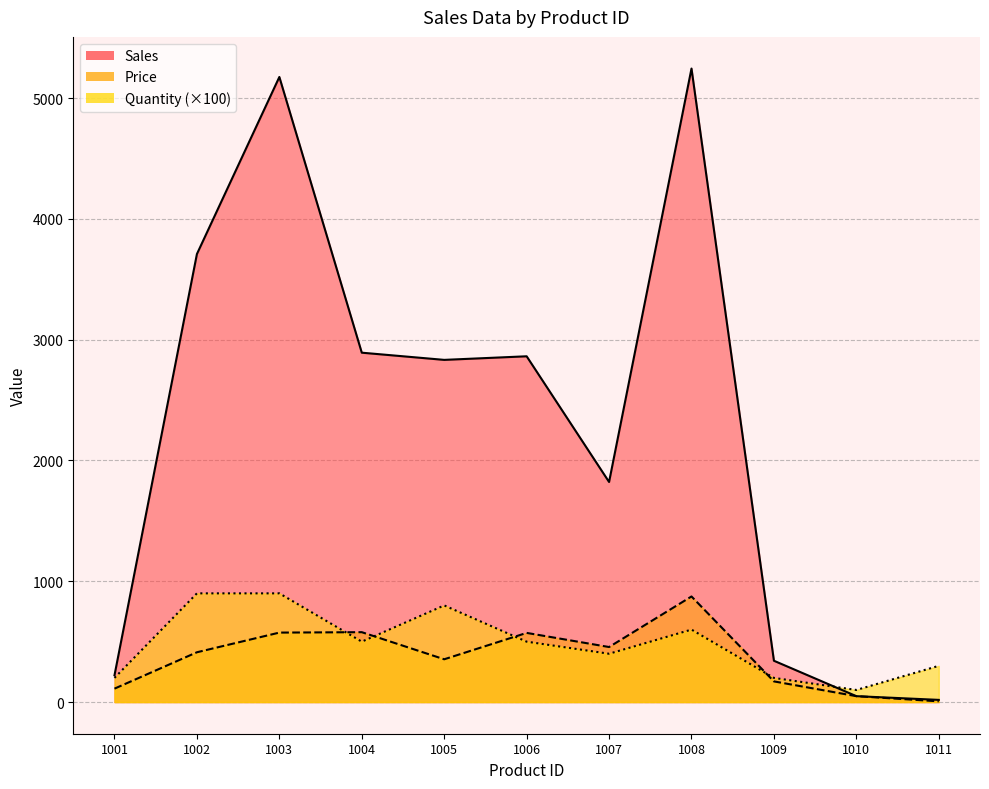

Between 1007 and 1008, which series saw the biggest shift?

Sales